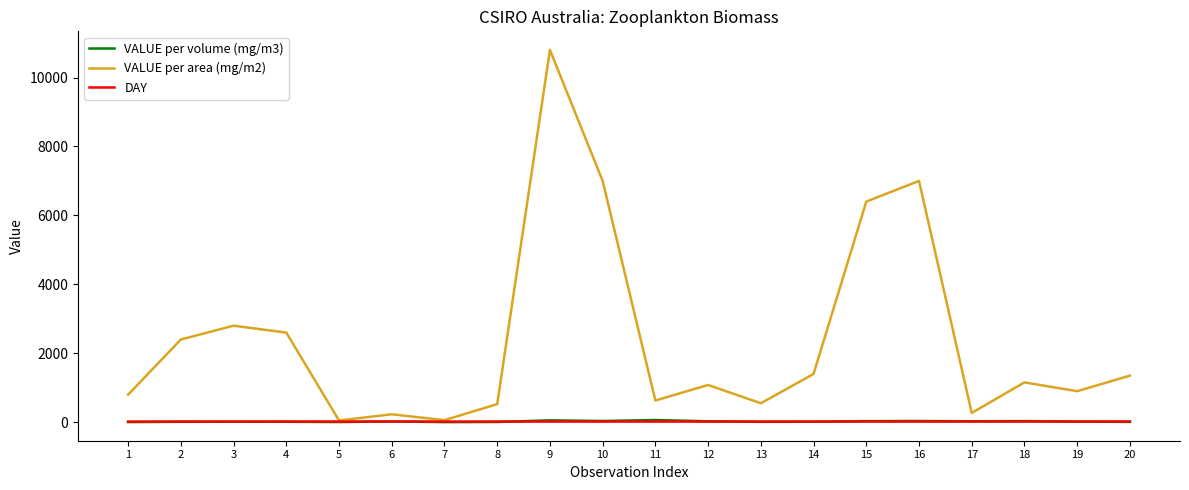

What value does the VALUE per volume (mg/m3) series have at 11, to the nearest 10?

60